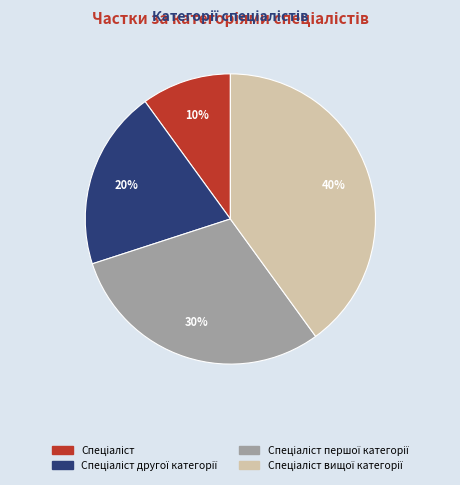

Does any single category account for the majority?

No